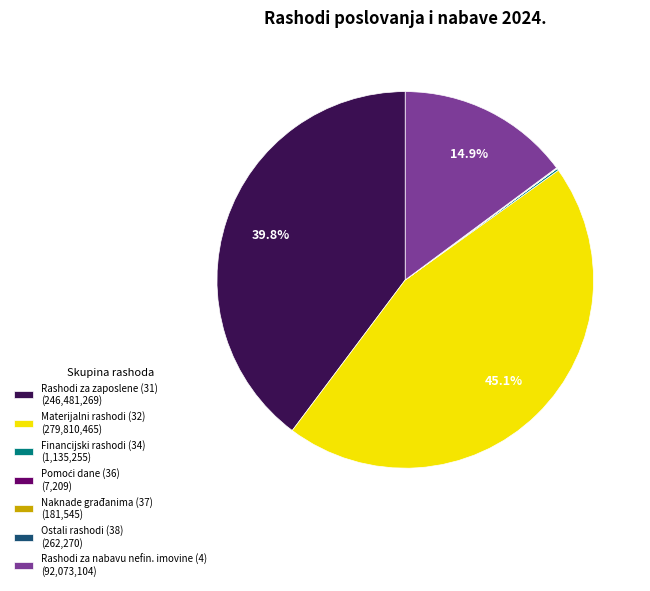

Is there a majority slice in this chart?

No